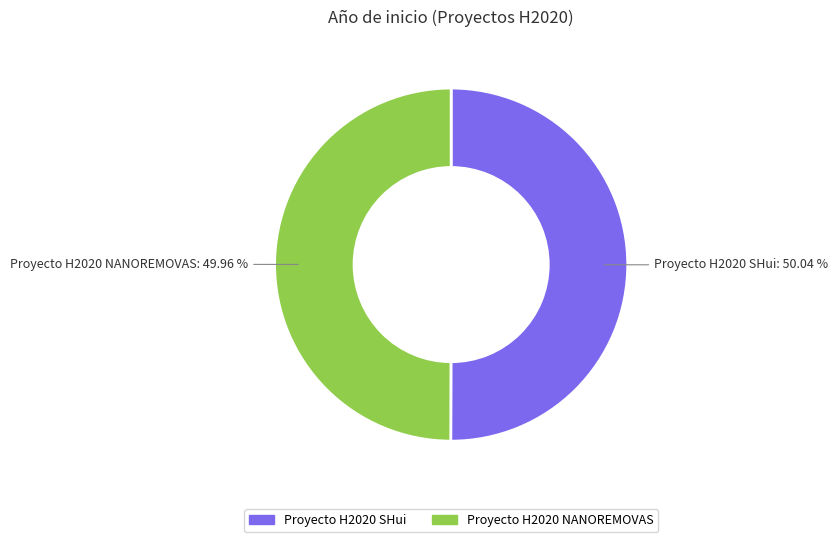

To the nearest percent, what is the average slice percentage?

50%